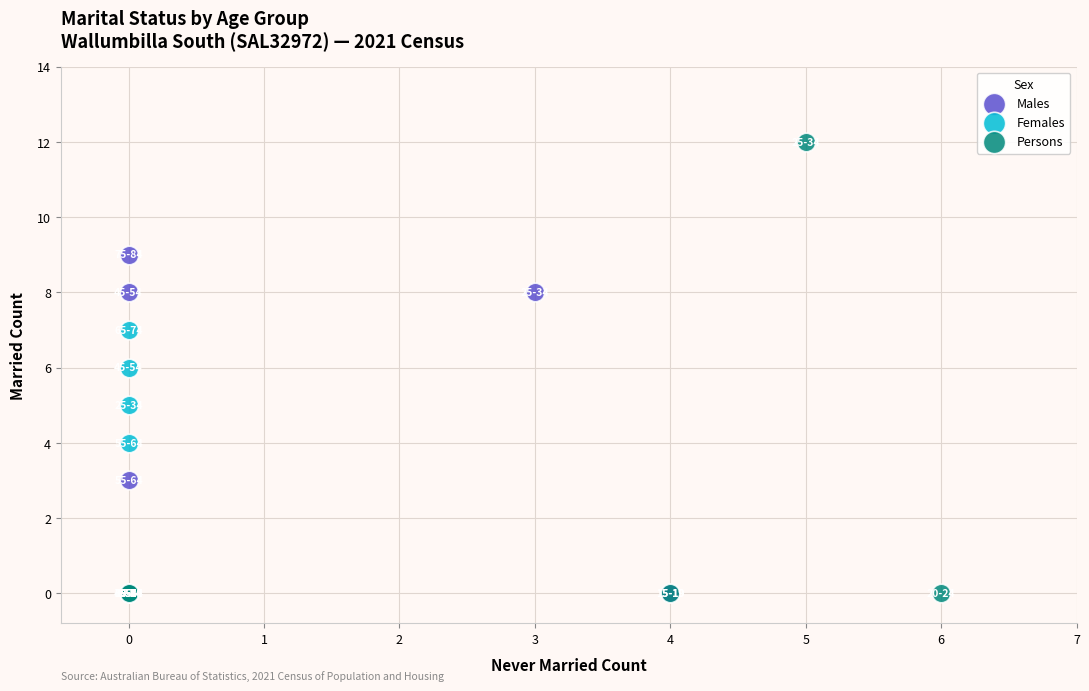

Which series reaches the maximum Y coordinate?

Persons